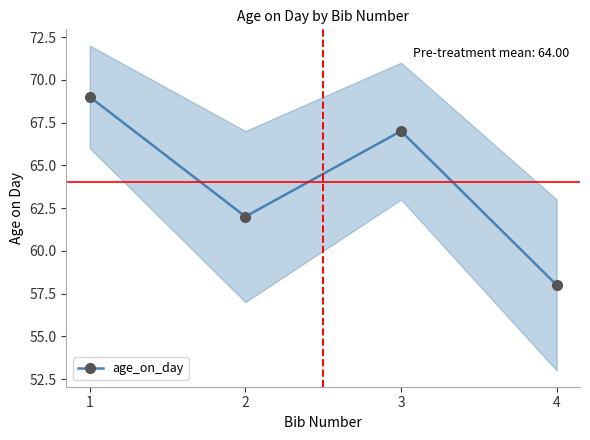

Does the chart display data point markers on the line(s)?

Yes